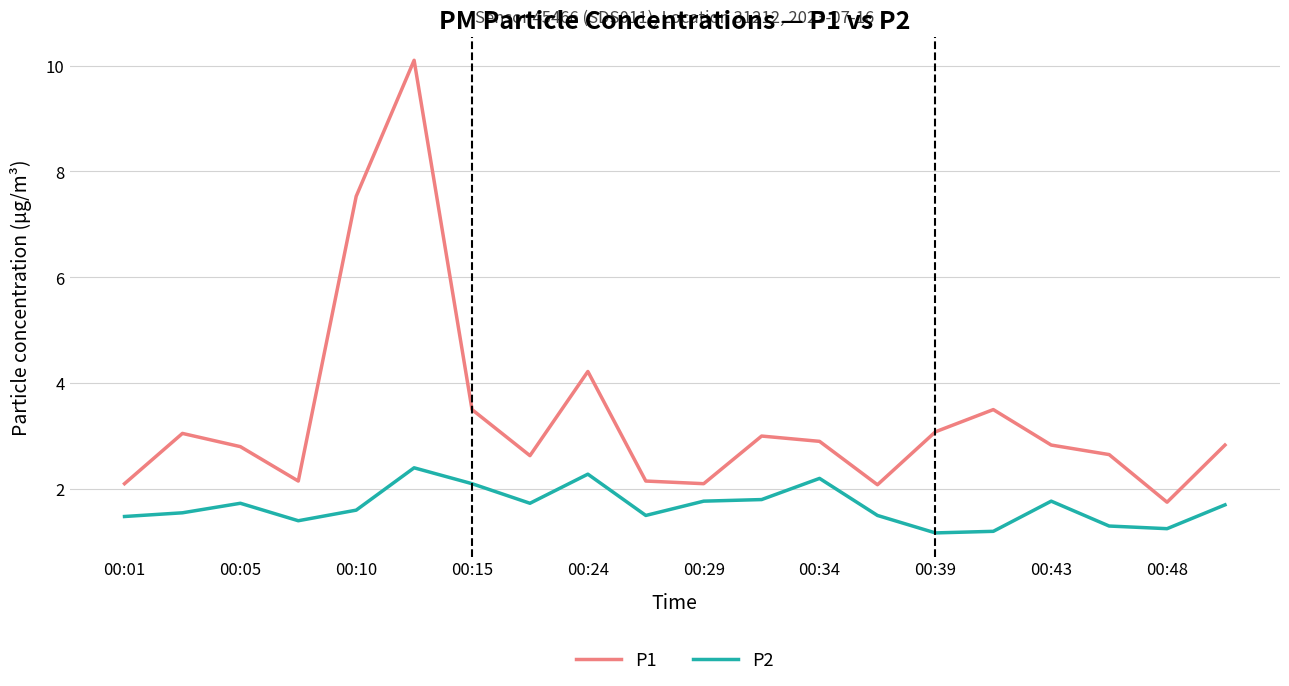

How many lines are shown in the chart?

2